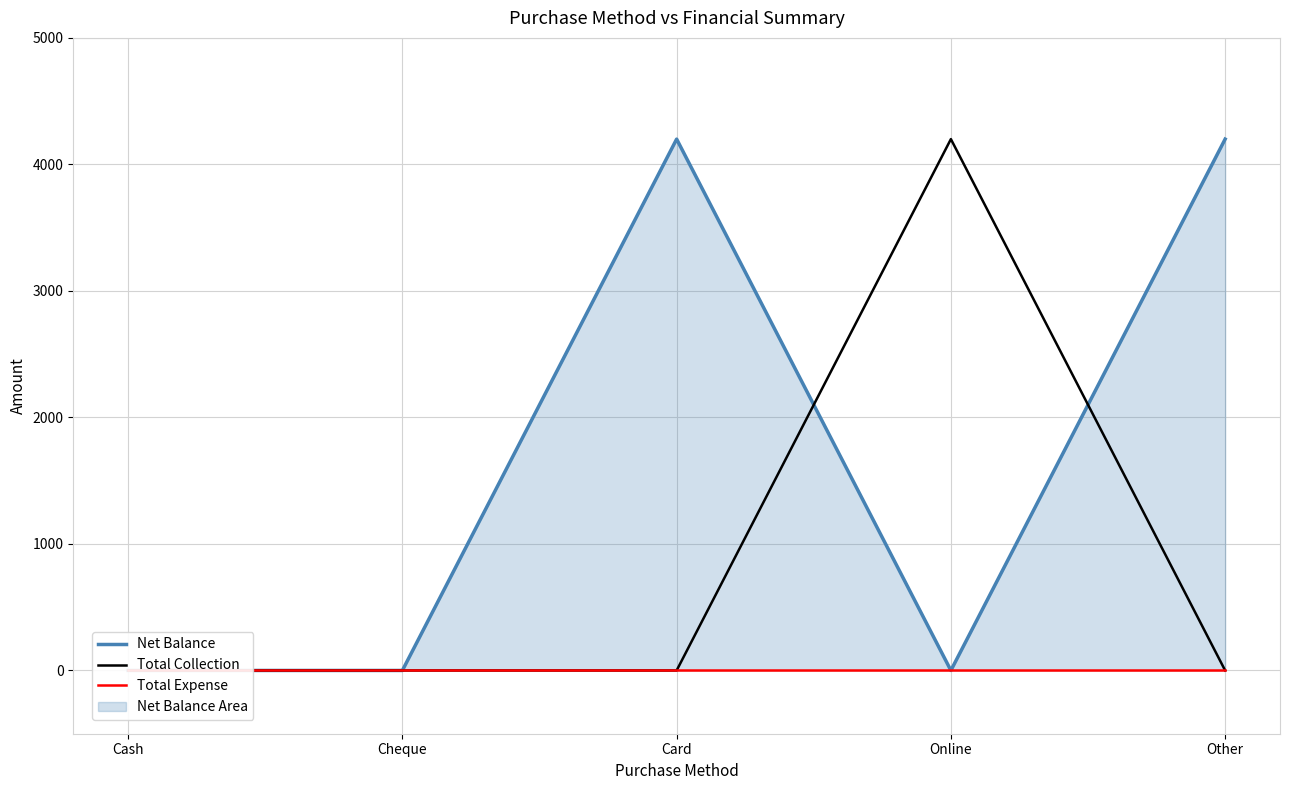

List the series in order of their peak value, highest first.

Net Balance, Total Collection, Total Expense